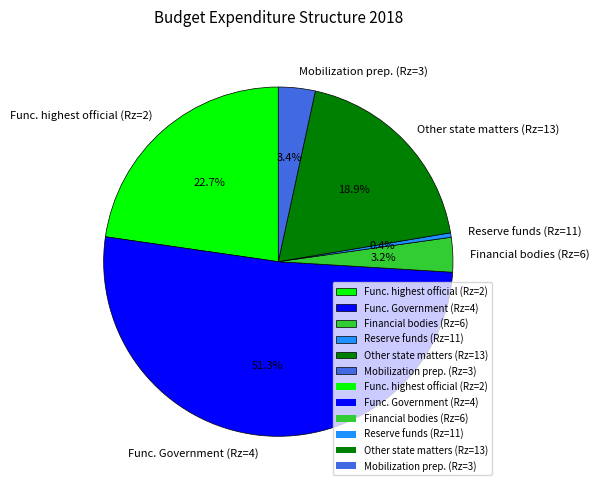

What is the largest slice in the pie chart?

Func. Government (Rz=4)